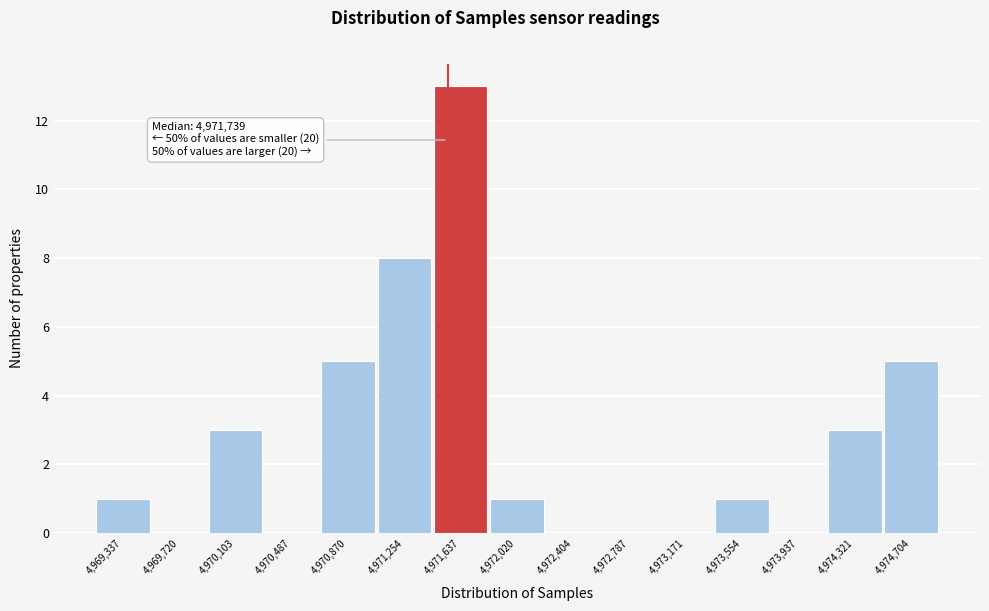

Reading right to left, extract all data points from this chart.

4,974,704=5	4,974,321=3	4,973,937=0	4,973,554=1	4,973,171=0	4,972,787=0	4,972,404=0	4,972,020=1	4,971,637=13	4,971,254=8	4,970,870=5	4,970,487=0	4,970,103=3	4,969,720=0	4,969,337=1